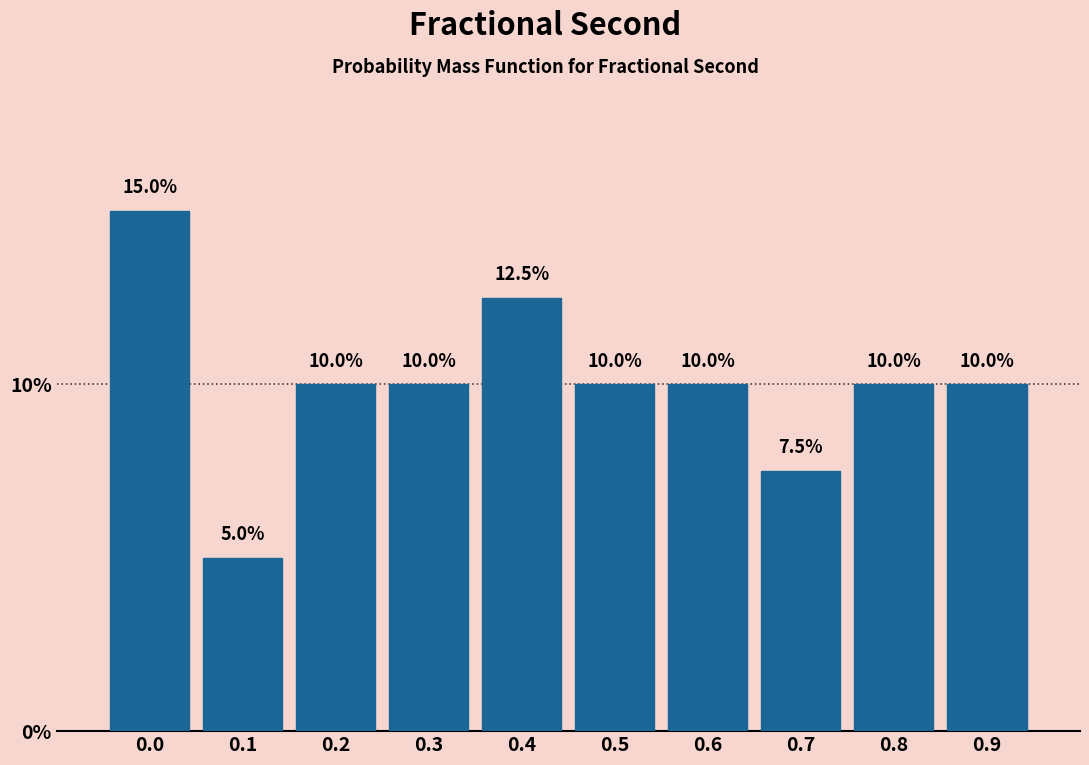

Reading left to right, what are all the values shown in this chart?

0.0=15.0	0.1=5.0	0.2=10.0	0.3=10.0	0.4=12.5	0.5=10.0	0.6=10.0	0.7=7.5	0.8=10.0	0.9=10.0